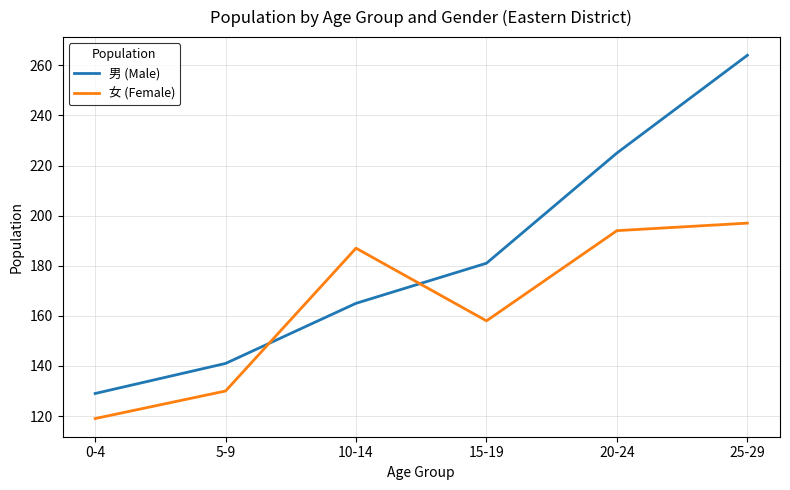

Rank the series by their average value, from highest to lowest.

男 (Male), 女 (Female)